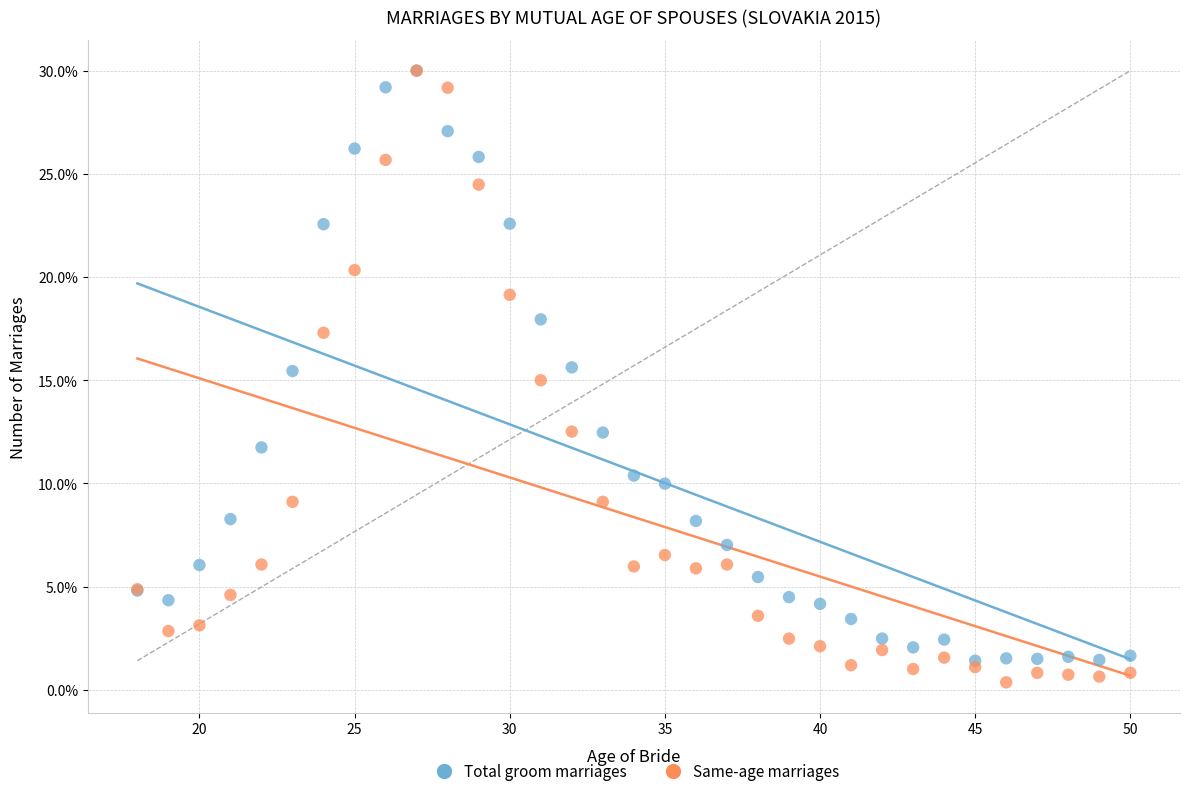

Which series has the largest Y range (max minus min)?

Same-age marriages